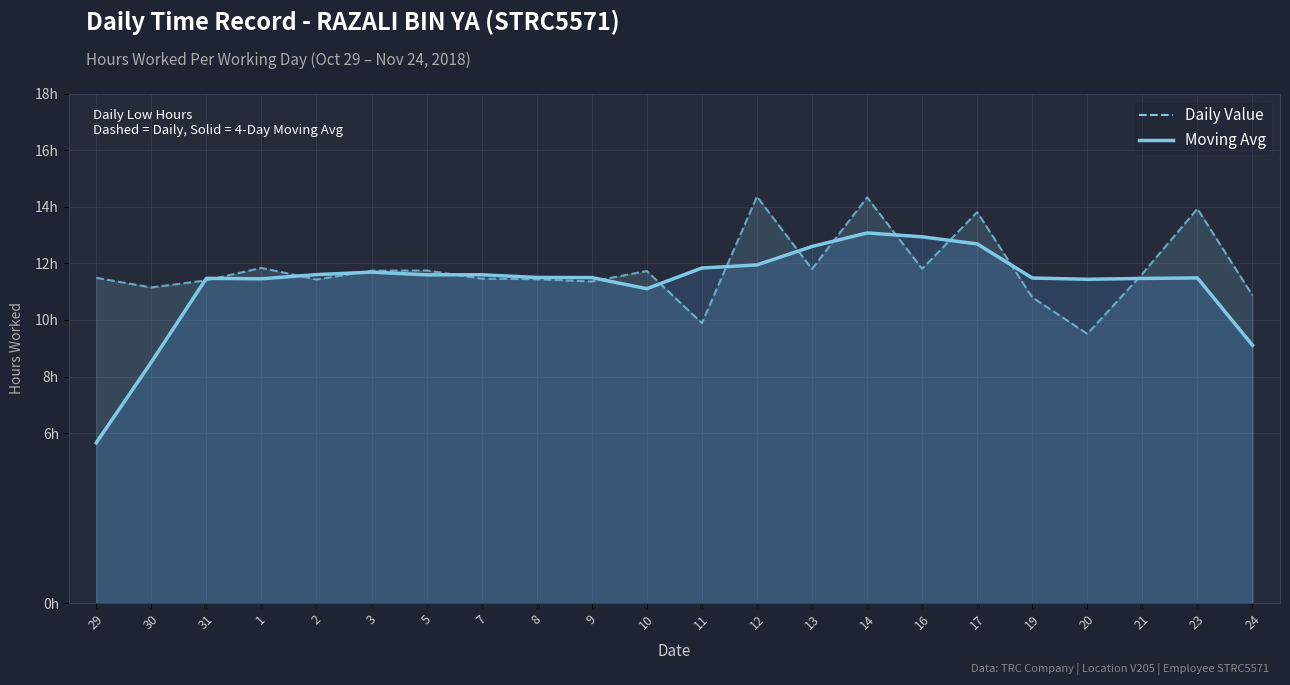

At 12, list the series in order from largest to smallest.

Low (Hours Worked), Low (Moving Avg)